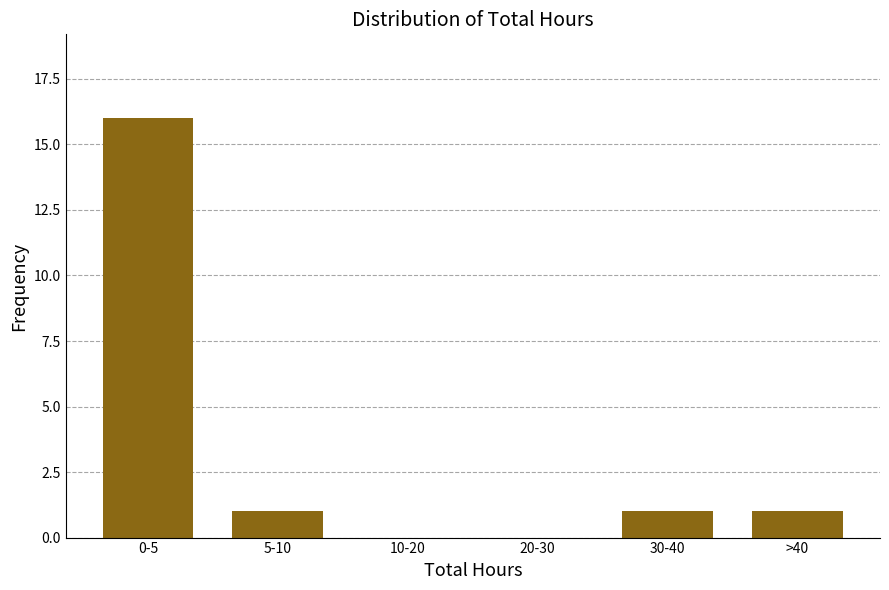

Reading left to right, list all the values displayed in this chart.

0-5=16	5-10=1	10-20=0	20-30=0	30-40=1	>40=1